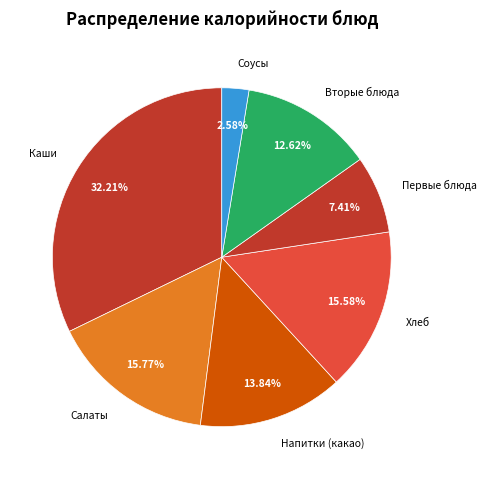

Count the number of slices in the pie.

7